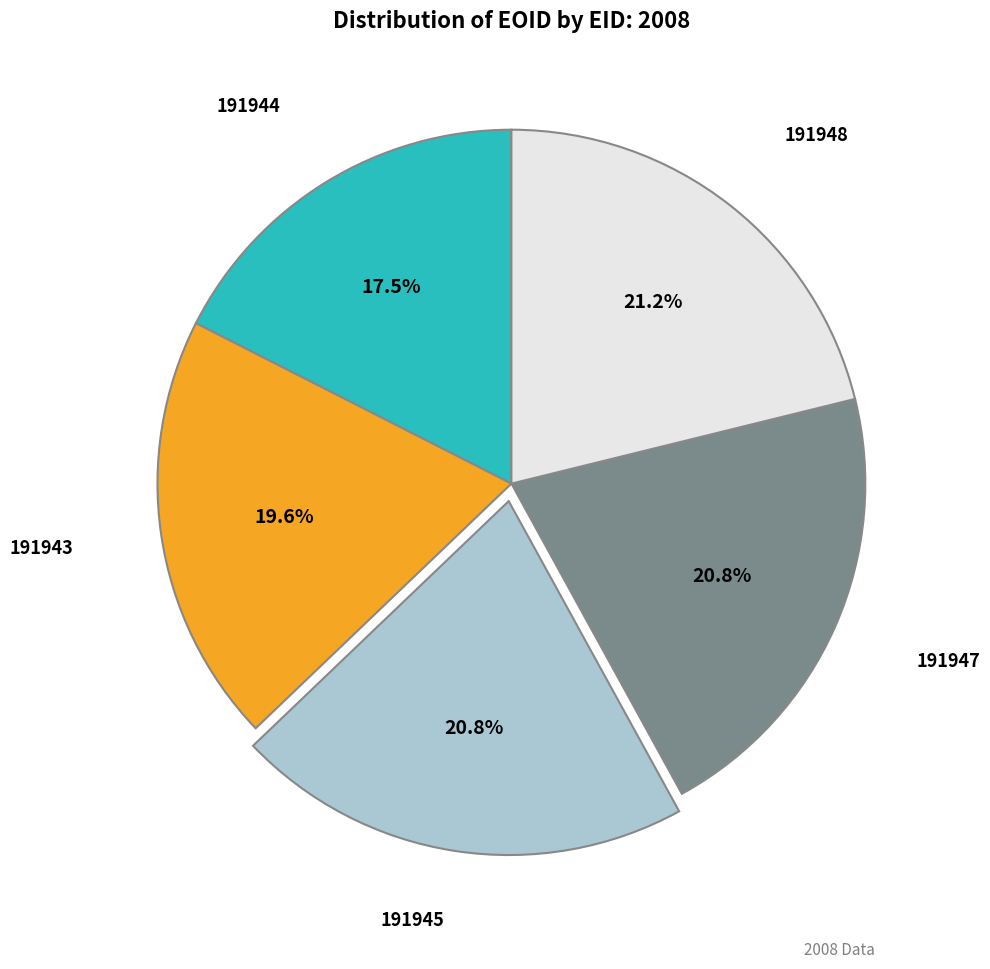

To the nearest percent, what portion does 191945 represent?

21%